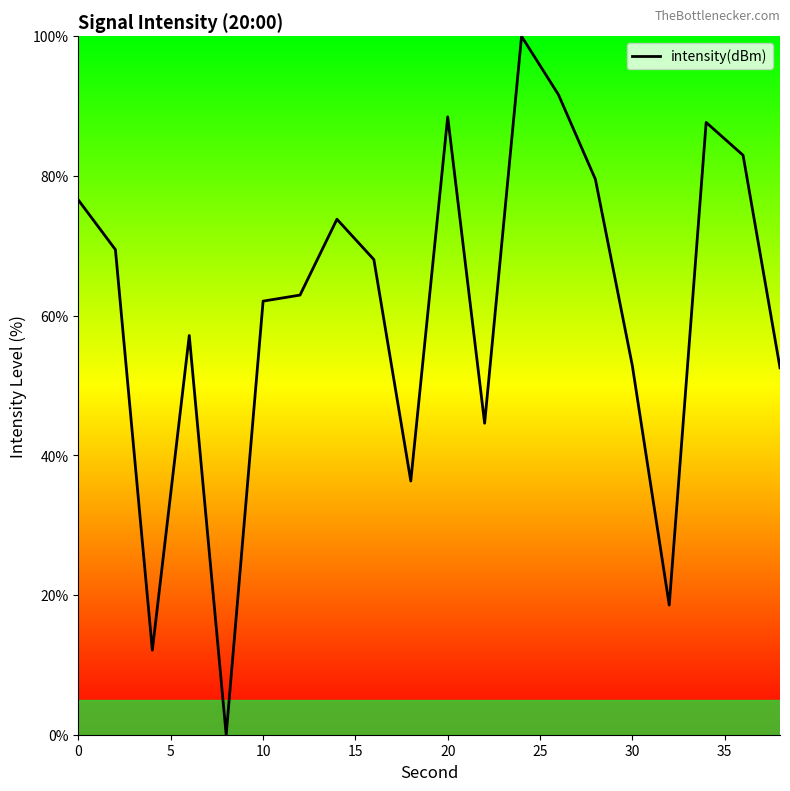

How many interior local peaks (higher than both neighbors) does the data have?

5